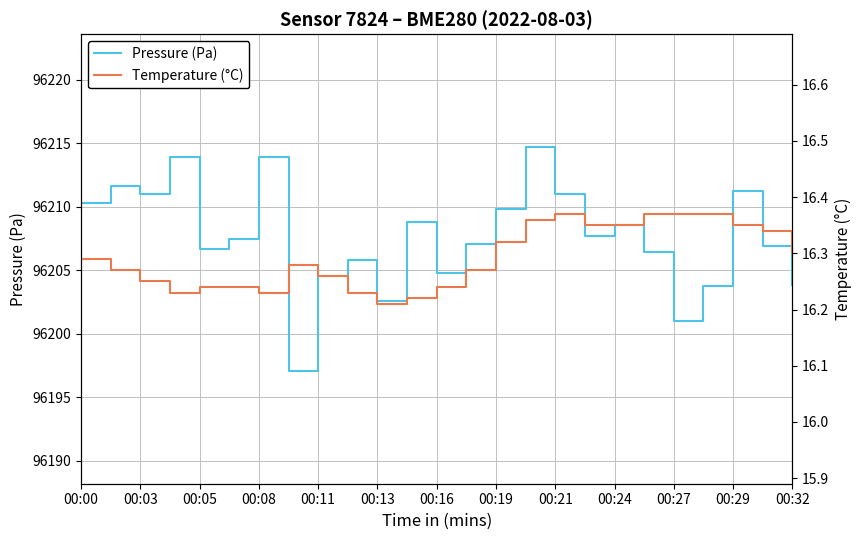

At which category is the sum across all series the highest?

15